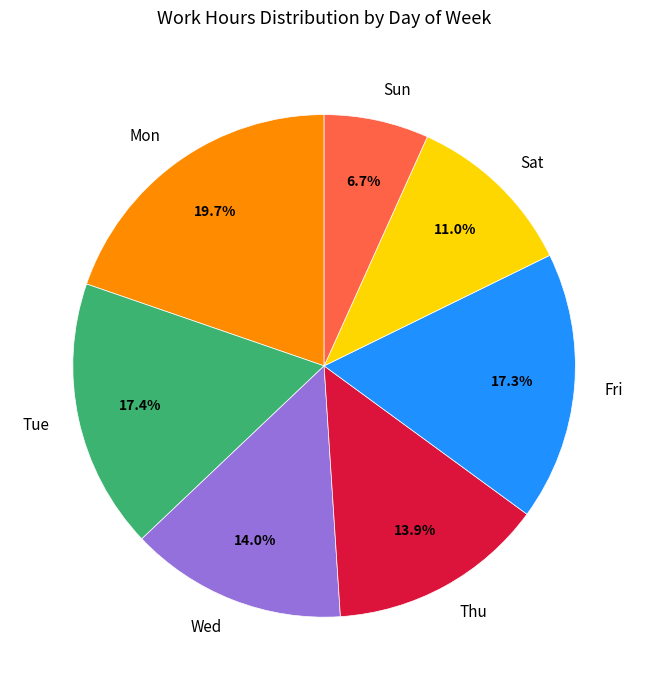

What percentage do Mon and Sat together represent?

30.7%